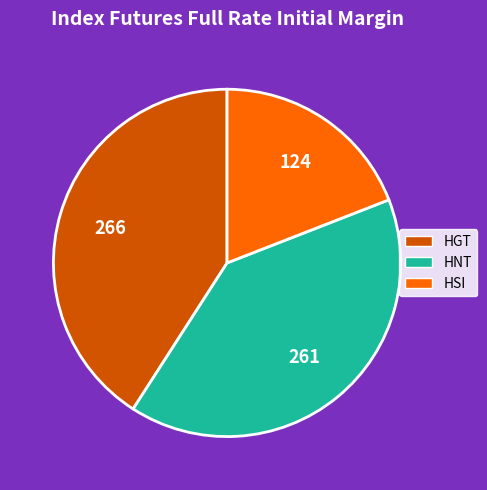

Count the number of slices in the pie.

3